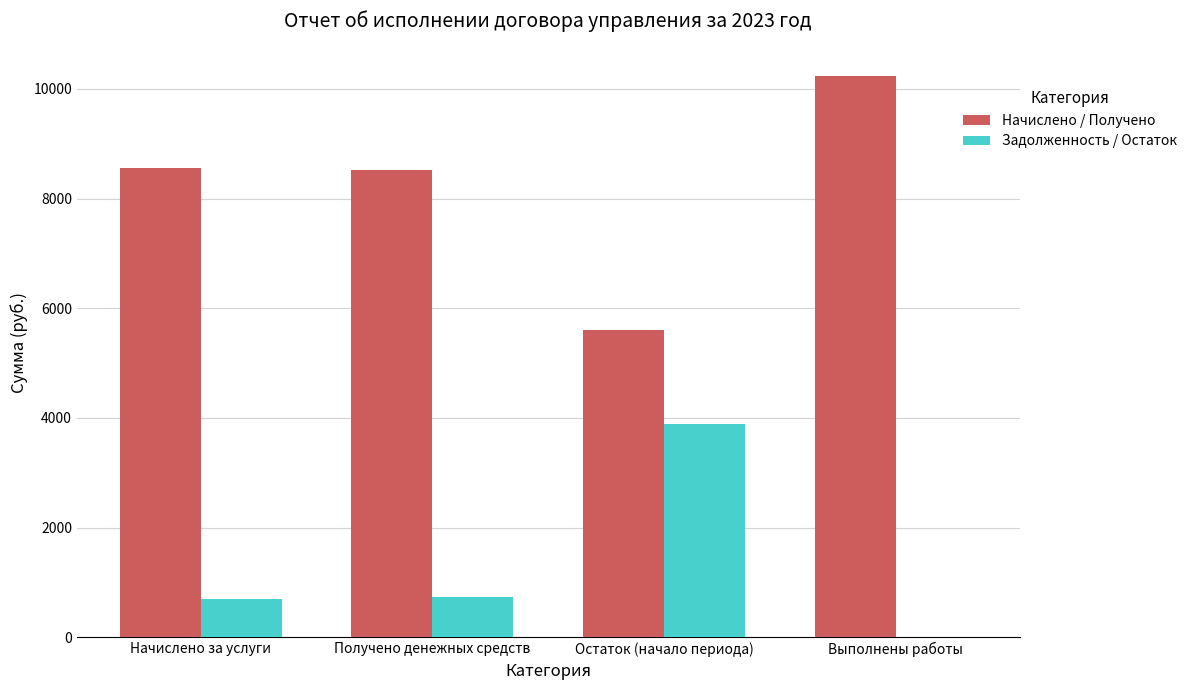

Where does the Задолженность / Остаток series first go above 732?

Получено денежных средств